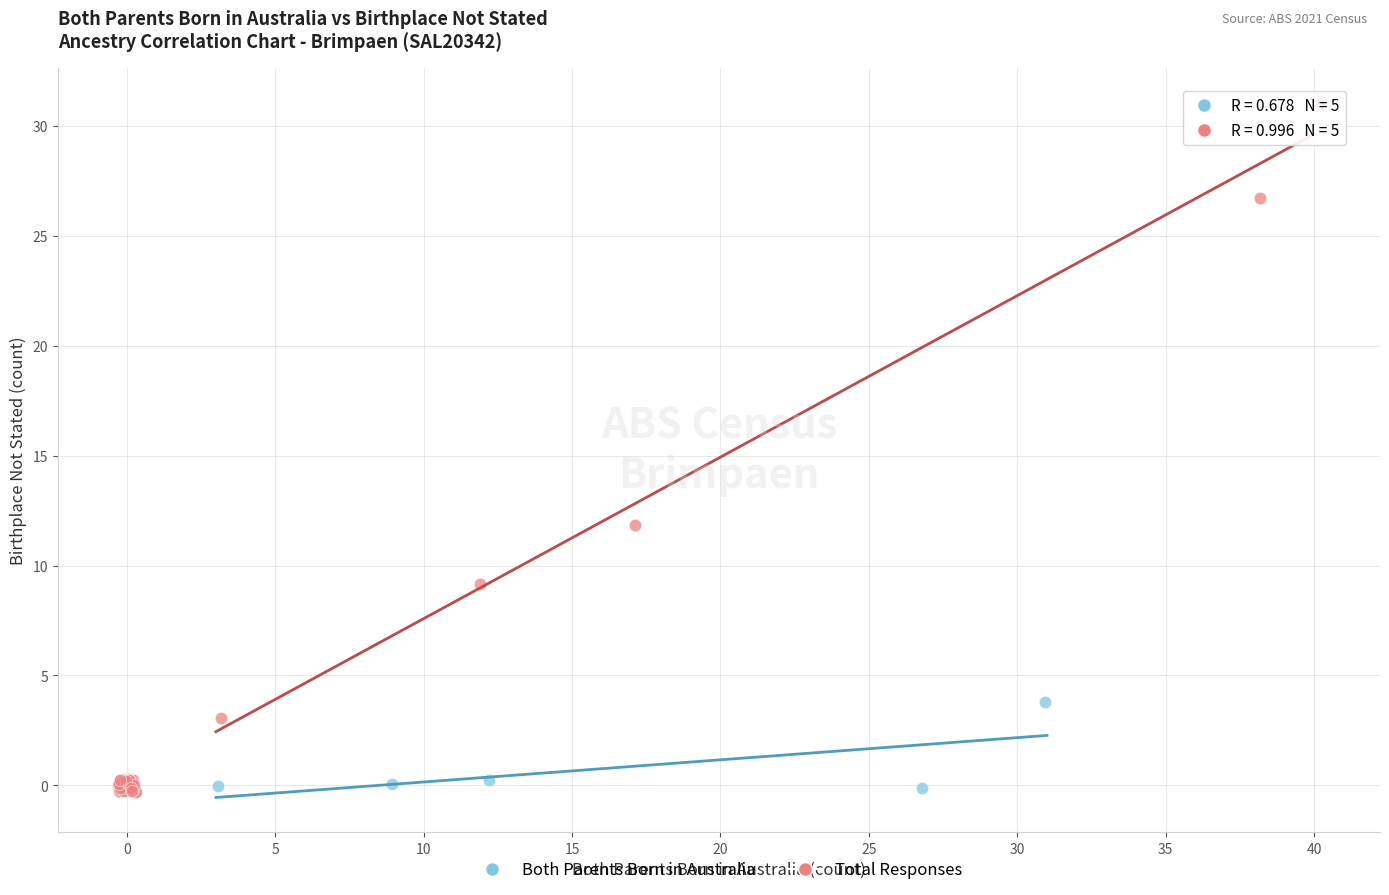

Which series has the widest spread of Y values?

Total Responses